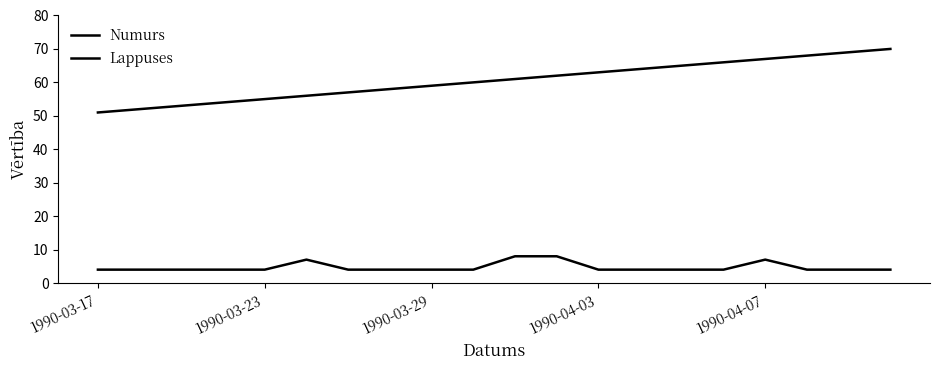

True or false: Numurs and Lappuses intersect in this chart.

False